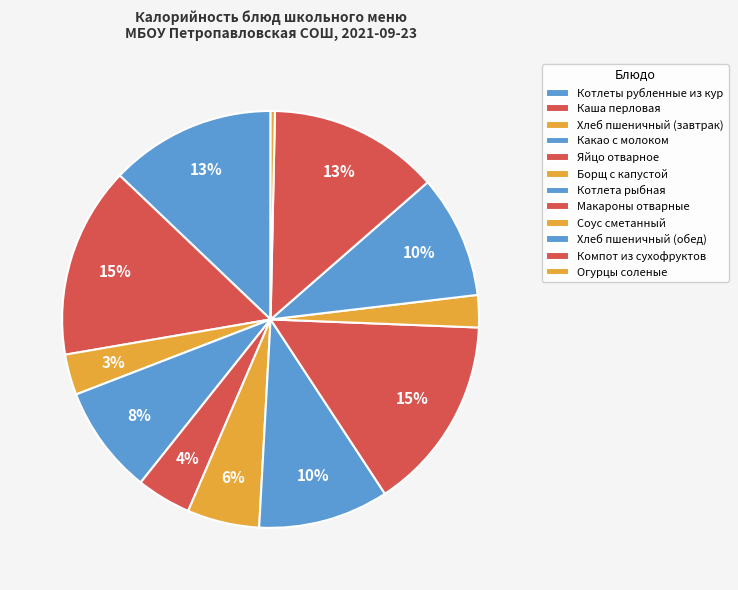

To the nearest percent, what portion does Компот из сухофруктов represent?

13%